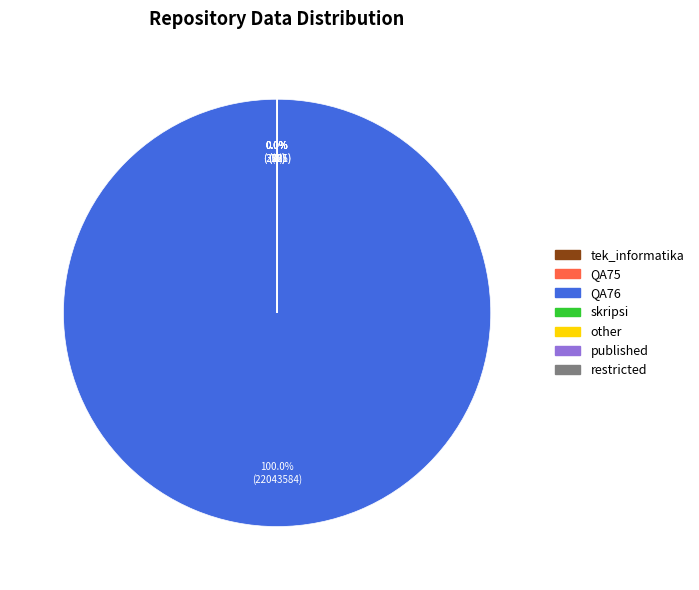

What is the largest slice in the pie chart?

QA76